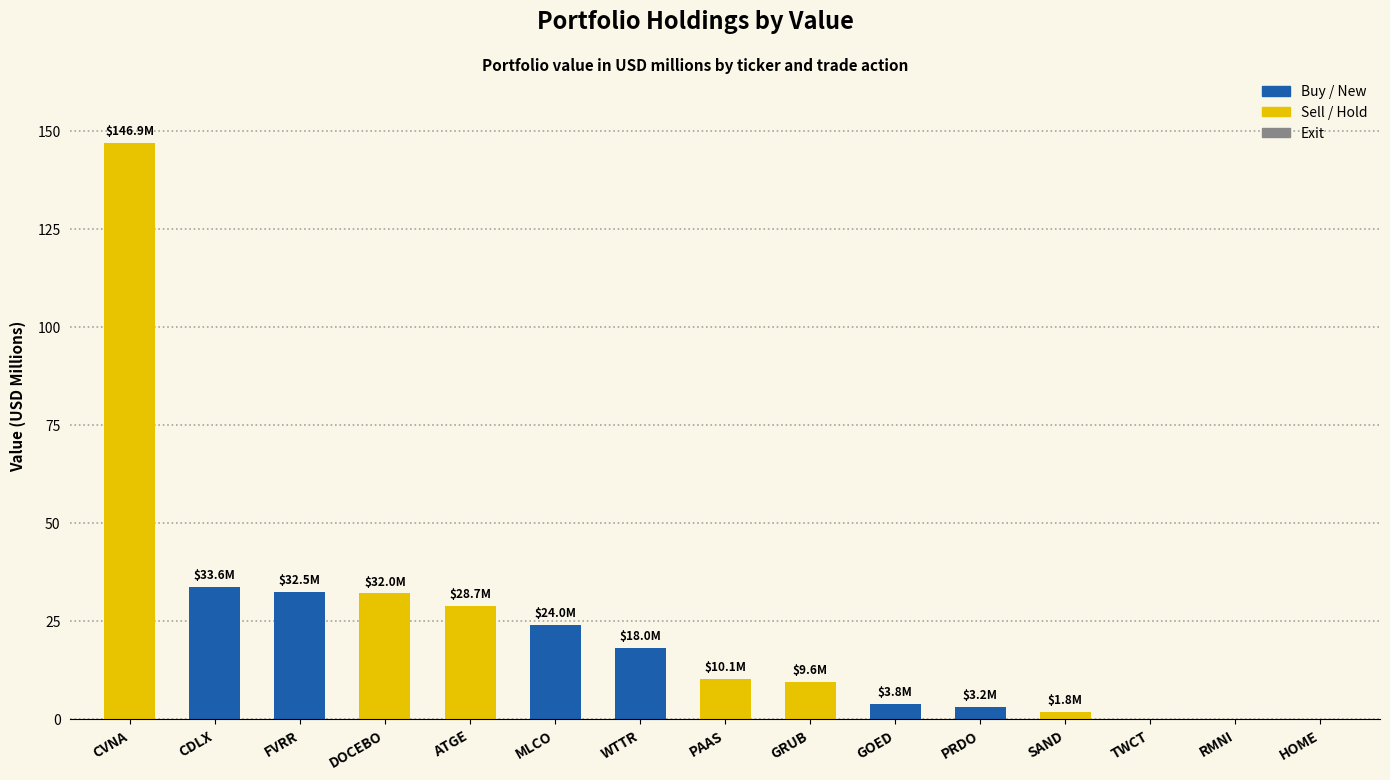

True or false: the data shows 89.9 at CVNA.

False